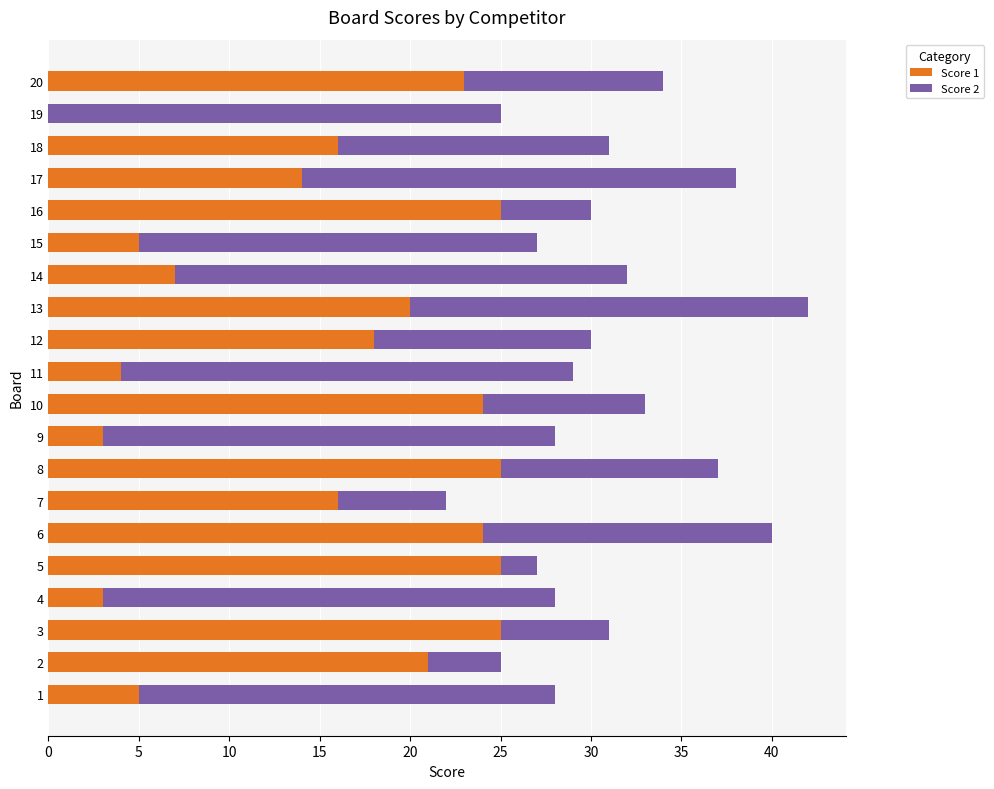

What is the total value across all series at 10?

33